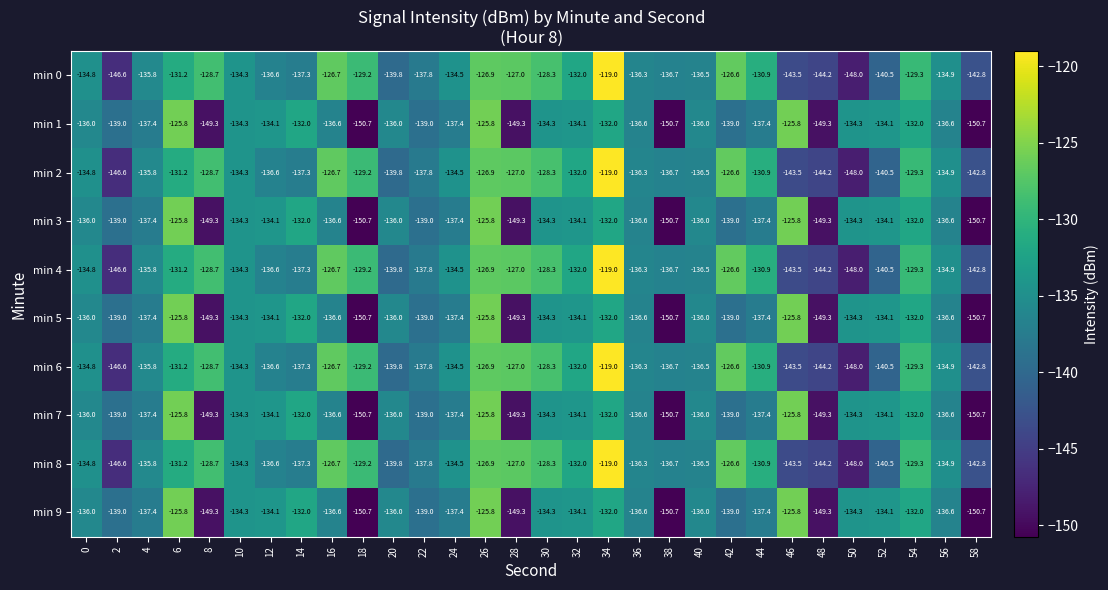

True or false: min 5 has a value of -74.0 at 24.

False